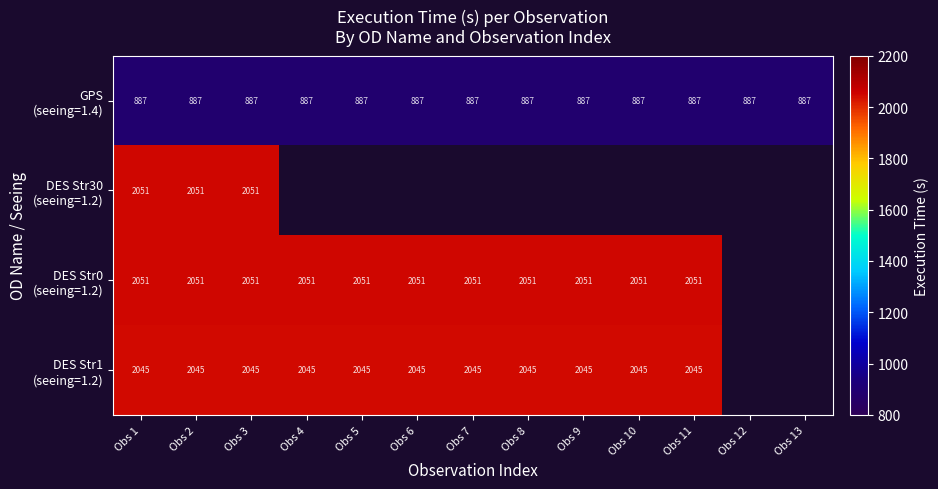

What is the spread (max minus min) of values at Obs 3?

1164